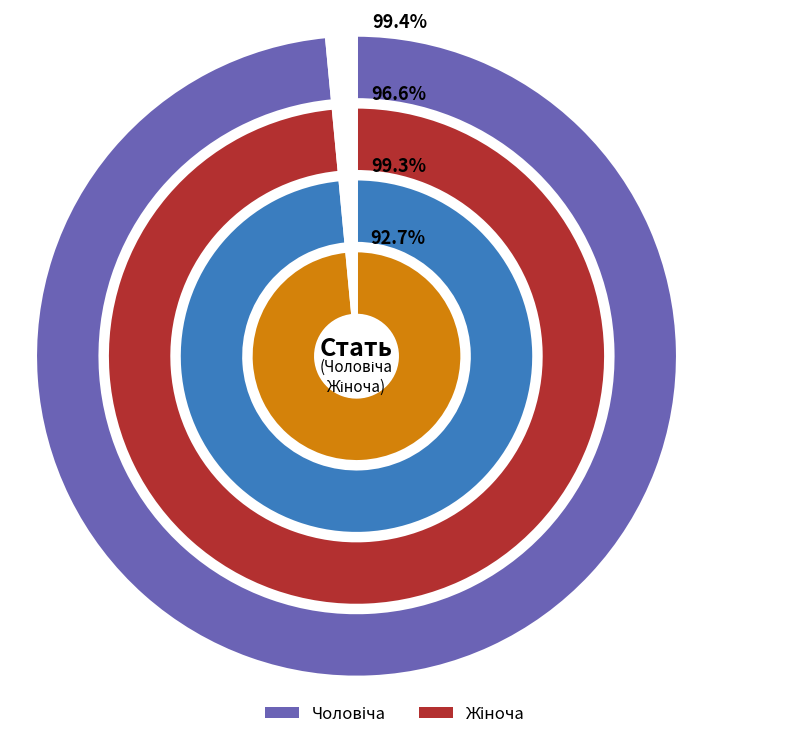

How much of the chart is everything except Жіноча?

33.3%